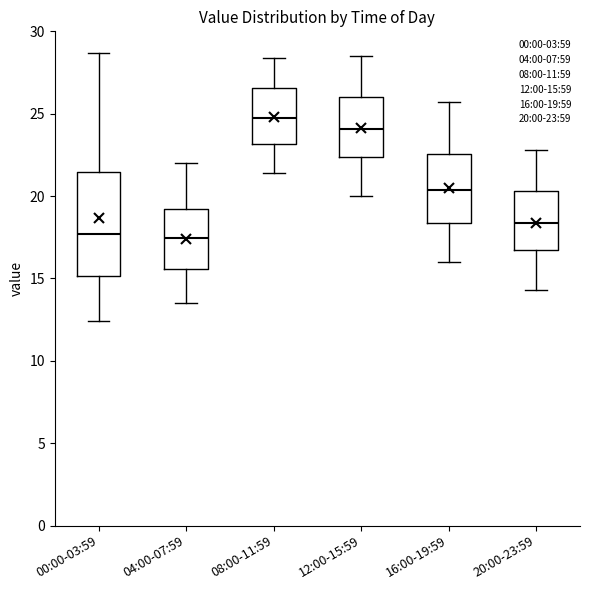

Where does the upper whisker of the box for 08:00-11:59 end on the y-axis? The values are not printed on the chart, so give them approximately, as read against the axis.

28.5